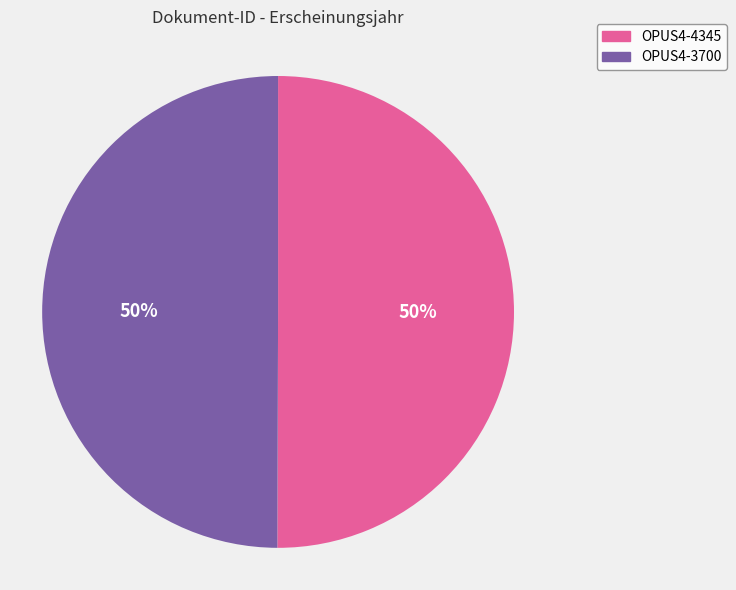

Do OPUS4-4345 and OPUS4-3700 together represent more than half of the pie?

Yes